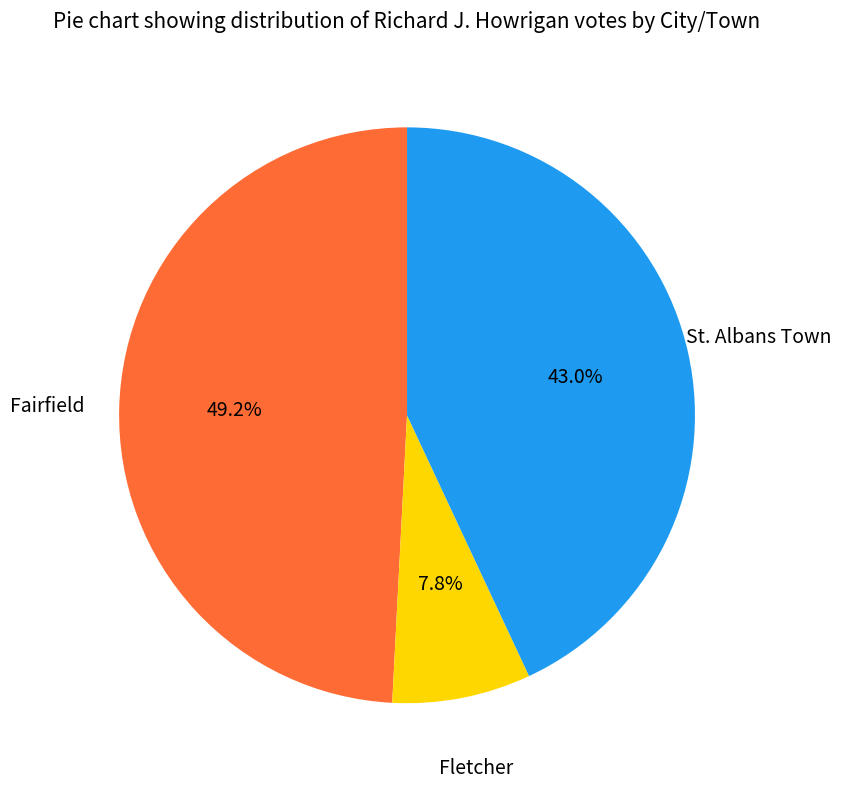

Does any single category account for the majority?

No